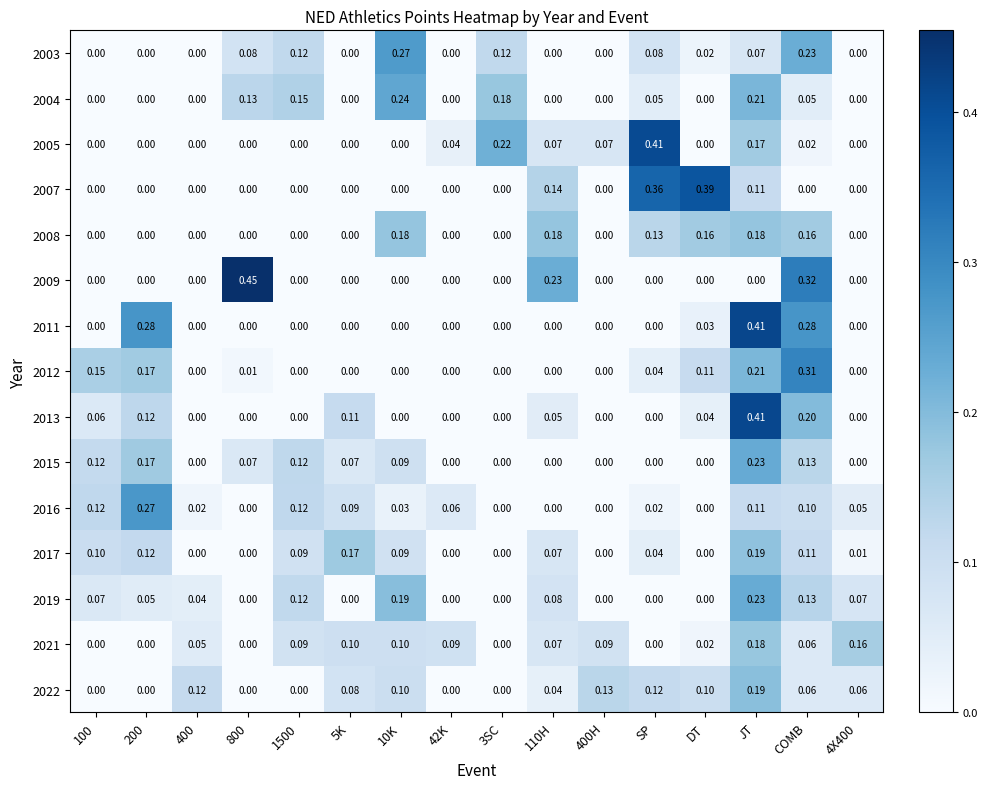

At which category is the sum across all series the highest?

JT